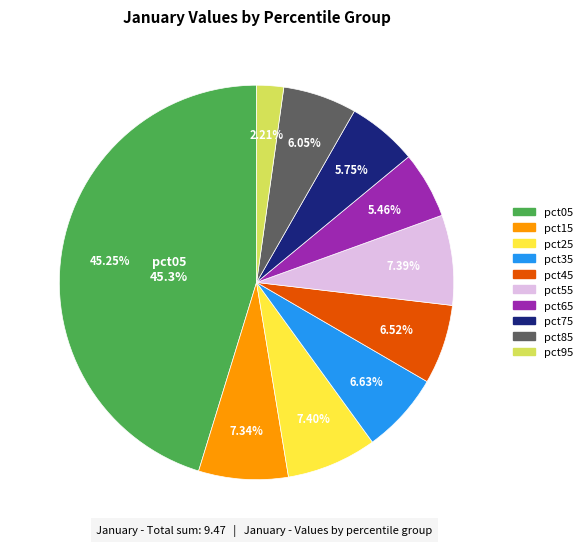

Which slice is the largest?

pct05